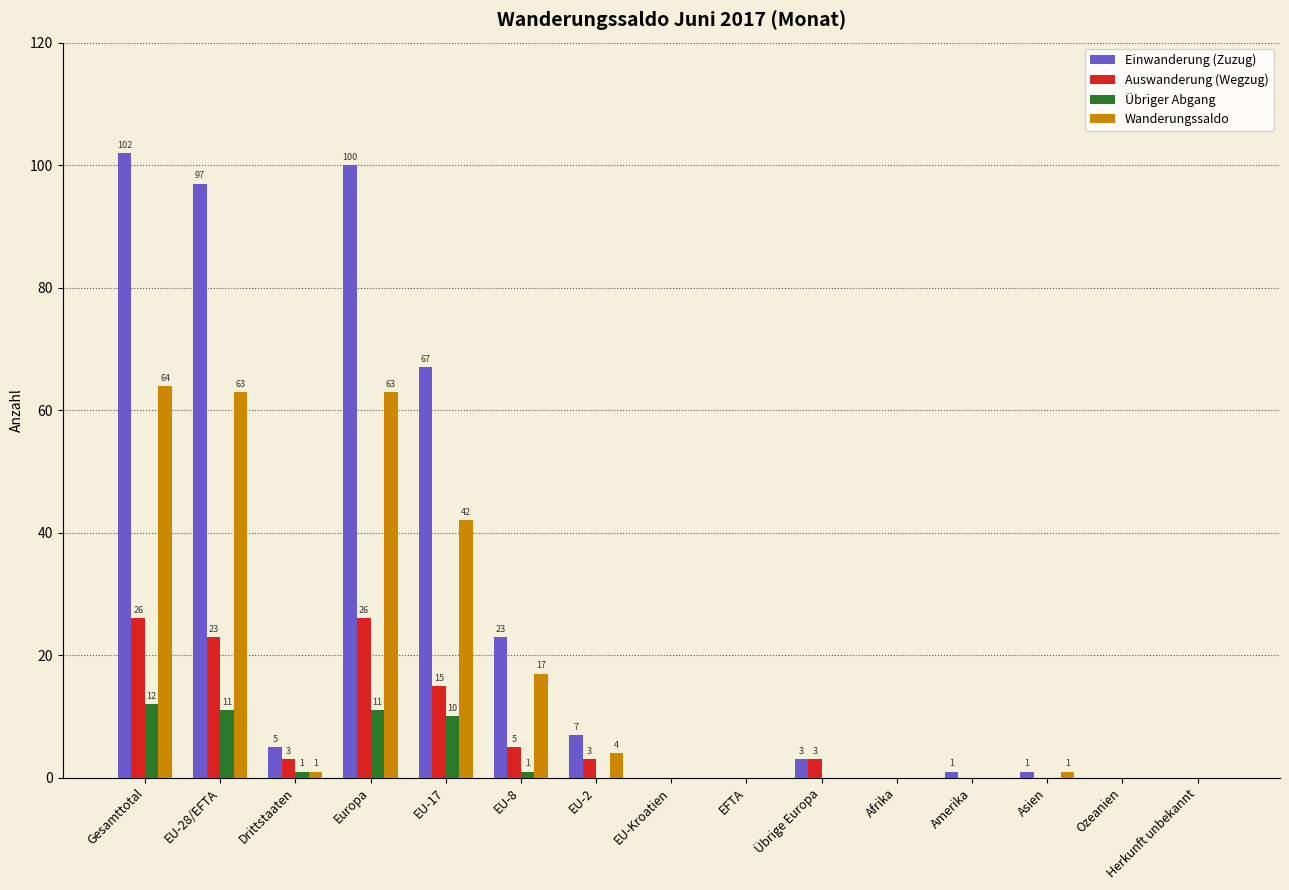

At which label is Auswanderung (Wegzug) closest to 13?

EU-17